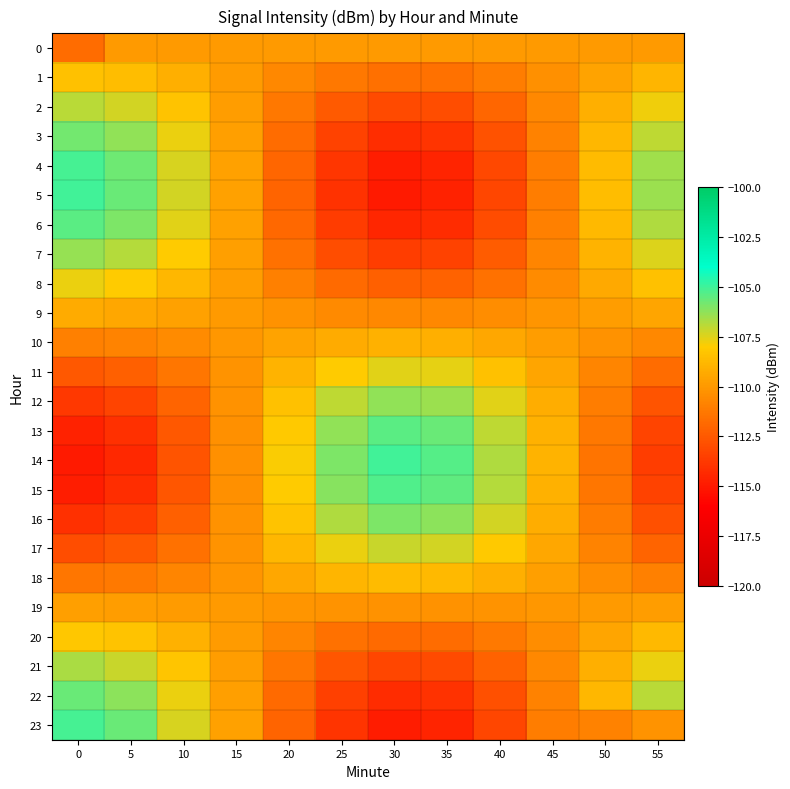

At 20, list the series in order from largest to smallest.

14, 15, 13, 16, 12, 17, 11, 18, 10, 0, 19, 9, 1, 20, 8, 2, 21, 7, 3, 22, 6, 4, 23, 5